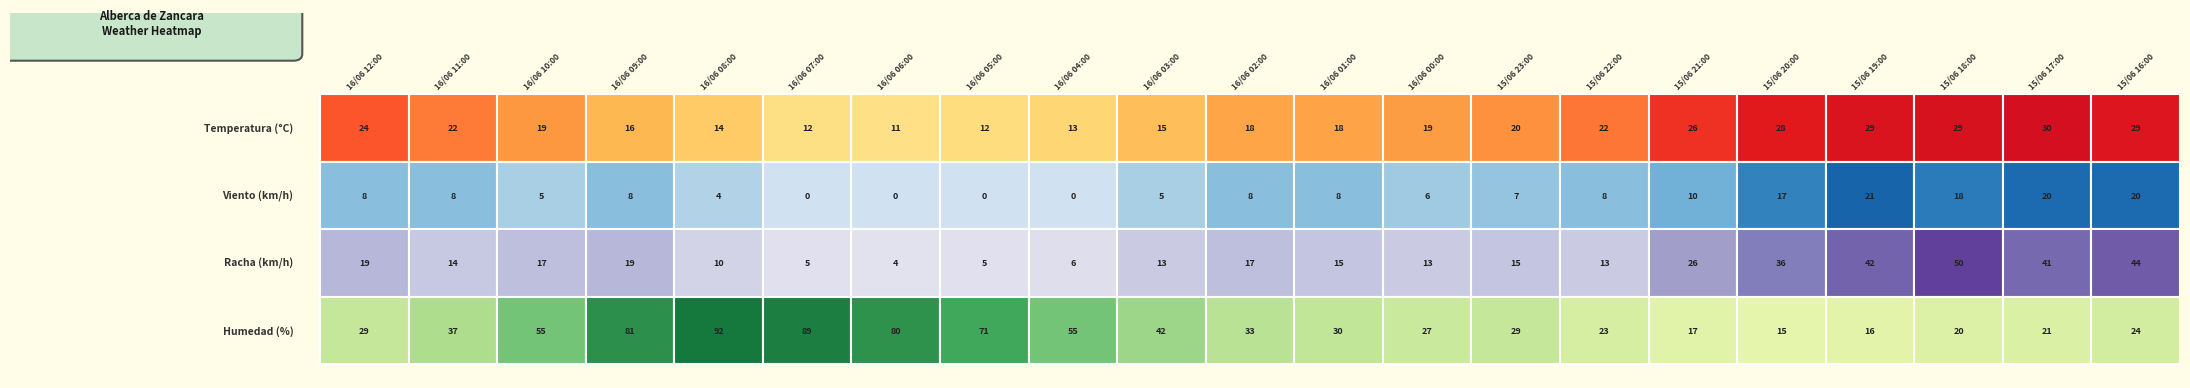

Reading left to right, transcribe all the data shown in this chart.

Temperatura (ºC): 16/06 12:00=24.0	16/06 11:00=21.7	16/06 10:00=19.4	16/06 09:00=16.1	16/06 08:00=14.1	16/06 07:00=11.5	16/06 06:00=11.2	16/06 05:00=12.1	16/06 04:00=13.1	16/06 03:00=15.4	16/06 02:00=17.9	16/06 01:00=18.1	16/06 00:00=18.9	15/06 23:00=20.1	15/06 22:00=21.9	15/06 21:00=26.5	15/06 20:00=28.4	15/06 19:00=29.2	15/06 18:00=29.4	15/06 17:00=29.8	15/06 16:00=28.9
Velocidad del viento (km/h): 16/06 12:00=8.0	16/06 11:00=8.0	16/06 10:00=5.0	16/06 09:00=8.0	16/06 08:00=4.0	16/06 07:00=0.0	16/06 06:00=0.0	16/06 05:00=0.0	16/06 04:00=0.0	16/06 03:00=5.0	16/06 02:00=8.0	16/06 01:00=8.0	16/06 00:00=6.0	15/06 23:00=7.0	15/06 22:00=8.0	15/06 21:00=10.0	15/06 20:00=17.0	15/06 19:00=21.0	15/06 18:00=18.0	15/06 17:00=20.0	15/06 16:00=20.0
Racha (km/h): 16/06 12:00=19.0	16/06 11:00=14.0	16/06 10:00=17.0	16/06 09:00=19.0	16/06 08:00=10.0	16/06 07:00=5.0	16/06 06:00=4.0	16/06 05:00=5.0	16/06 04:00=6.0	16/06 03:00=13.0	16/06 02:00=17.0	16/06 01:00=15.0	16/06 00:00=13.0	15/06 23:00=15.0	15/06 22:00=13.0	15/06 21:00=26.0	15/06 20:00=36.0	15/06 19:00=42.0	15/06 18:00=50.0	15/06 17:00=41.0	15/06 16:00=44.0
Humedad (%): 16/06 12:00=29.0	16/06 11:00=37.0	16/06 10:00=55.0	16/06 09:00=81.0	16/06 08:00=92.0	16/06 07:00=89.0	16/06 06:00=80.0	16/06 05:00=71.0	16/06 04:00=55.0	16/06 03:00=42.0	16/06 02:00=33.0	16/06 01:00=30.0	16/06 00:00=27.0	15/06 23:00=29.0	15/06 22:00=23.0	15/06 21:00=17.0	15/06 20:00=15.0	15/06 19:00=16.0	15/06 18:00=20.0	15/06 17:00=21.0	15/06 16:00=24.0